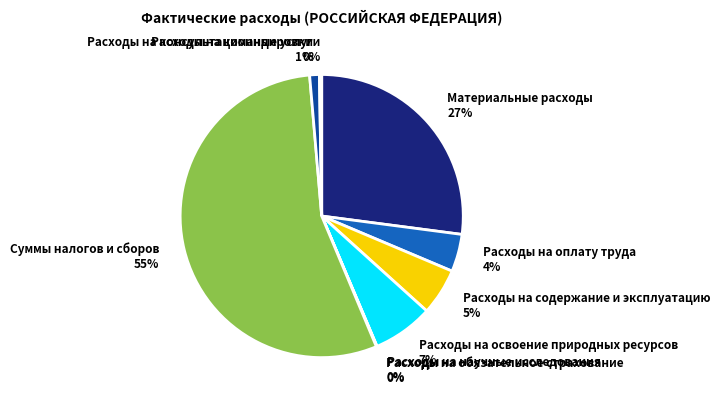

To the nearest percent, what is the average slice percentage?

11%